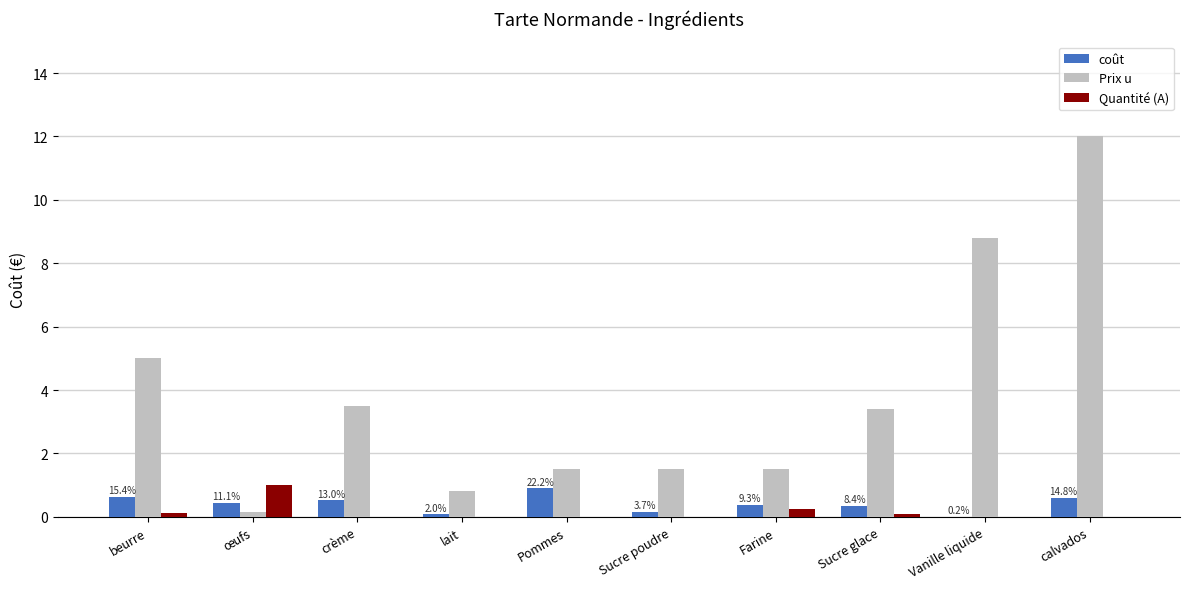

Which category has the highest value across all series?

calvados